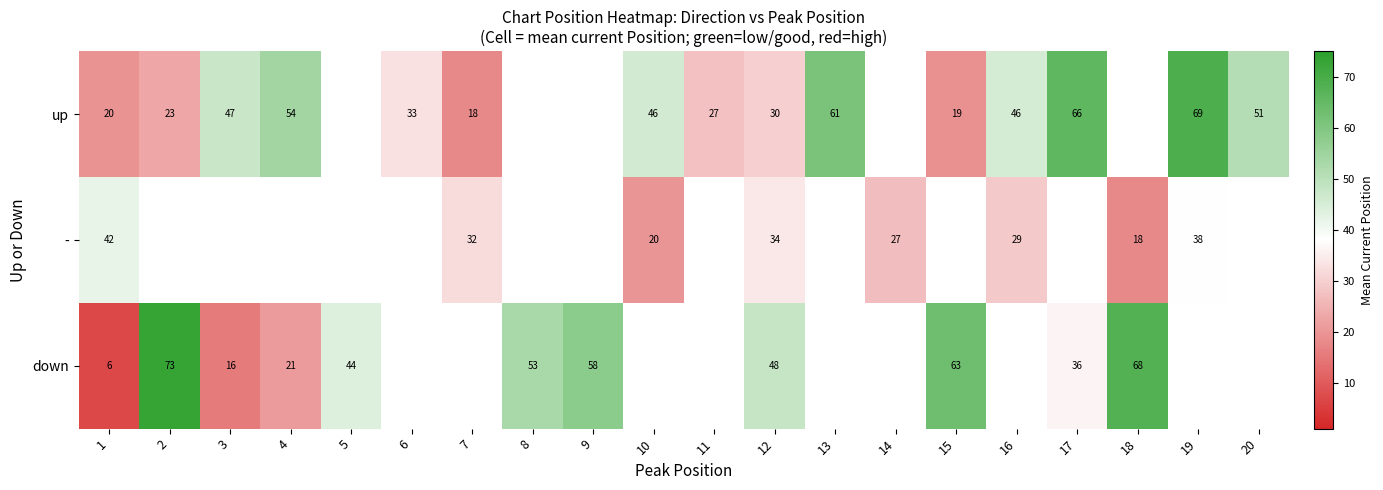

How many data points in up are above 54?

3